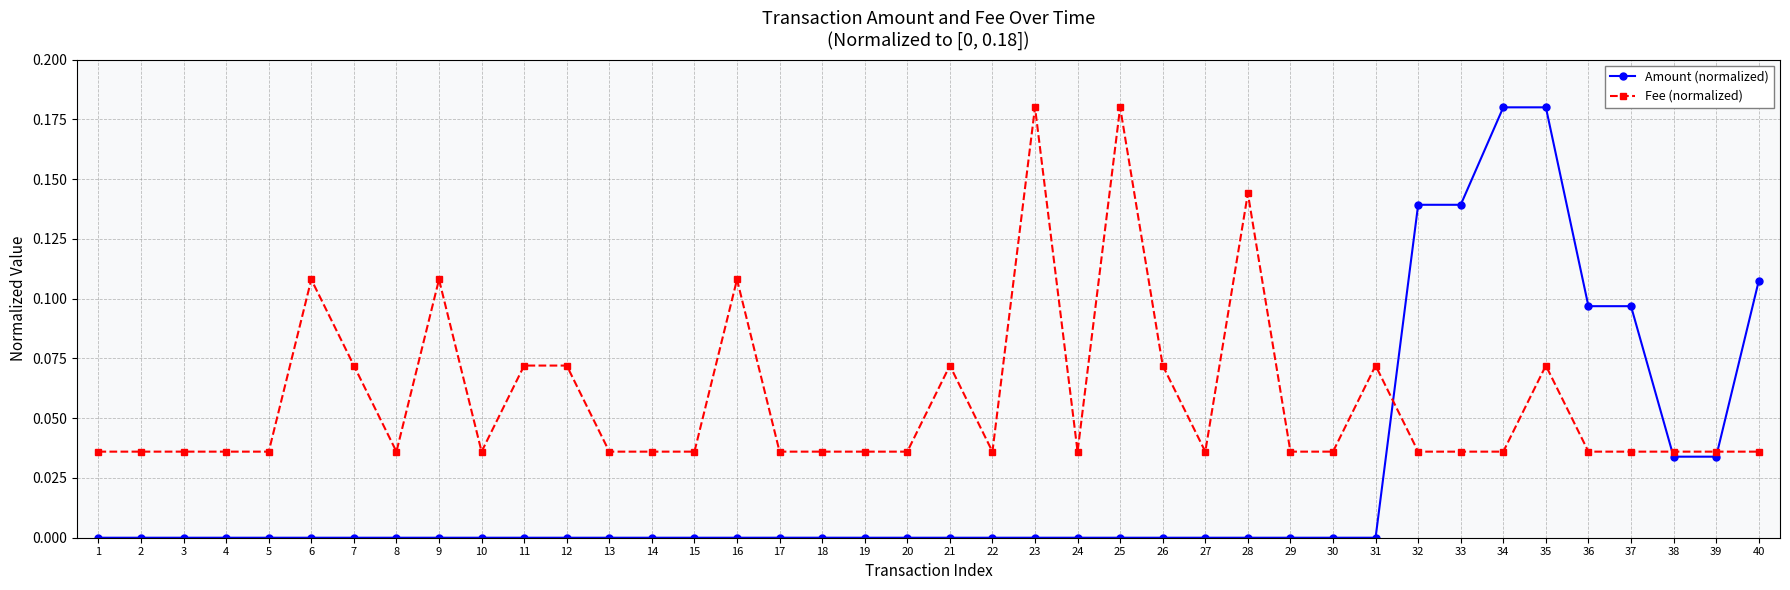

What is the sum of all Amount (normalized) values?

1.0